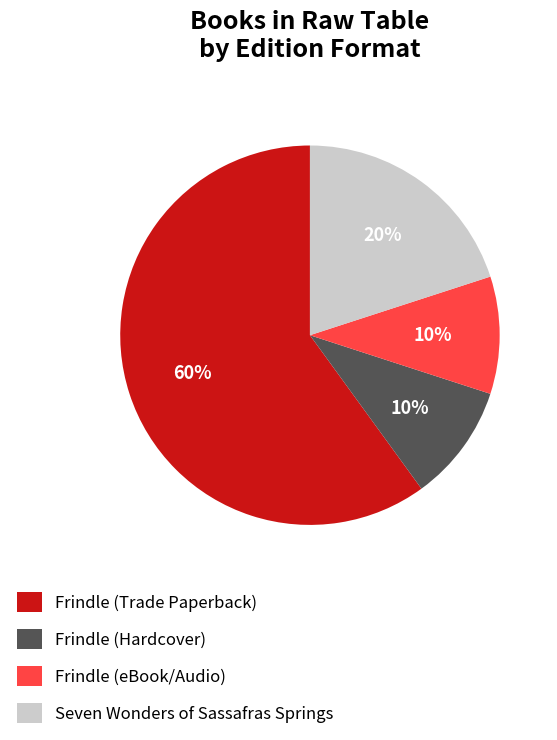

What is the largest slice in the pie chart?

Frindle (Trade Paperback)